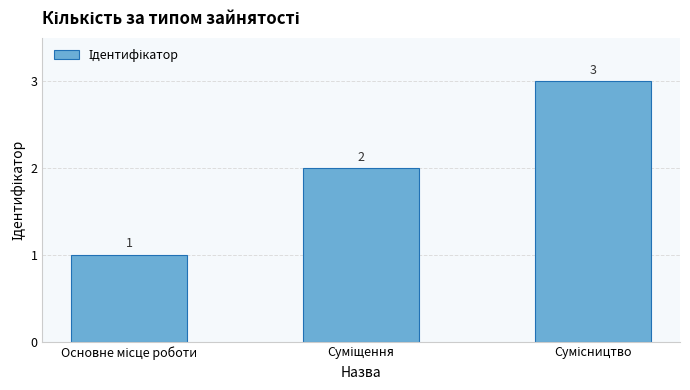

What is the value of the 3rd bar from the left?

3